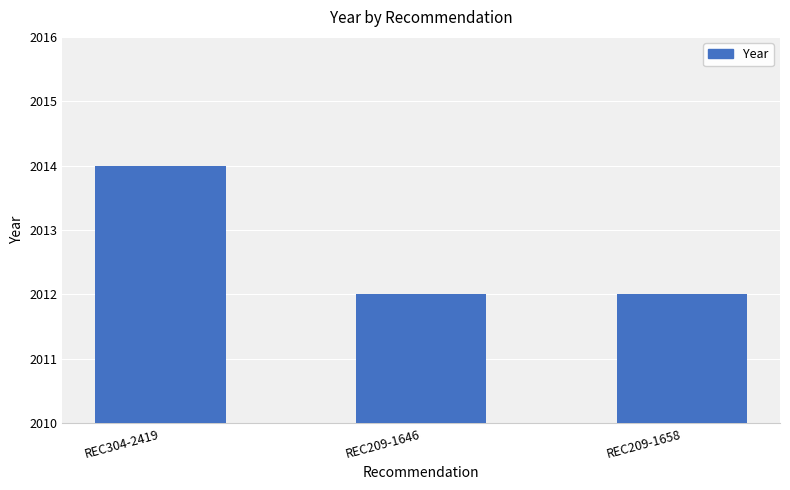

What is the value of the 2nd bar from the left?

2012